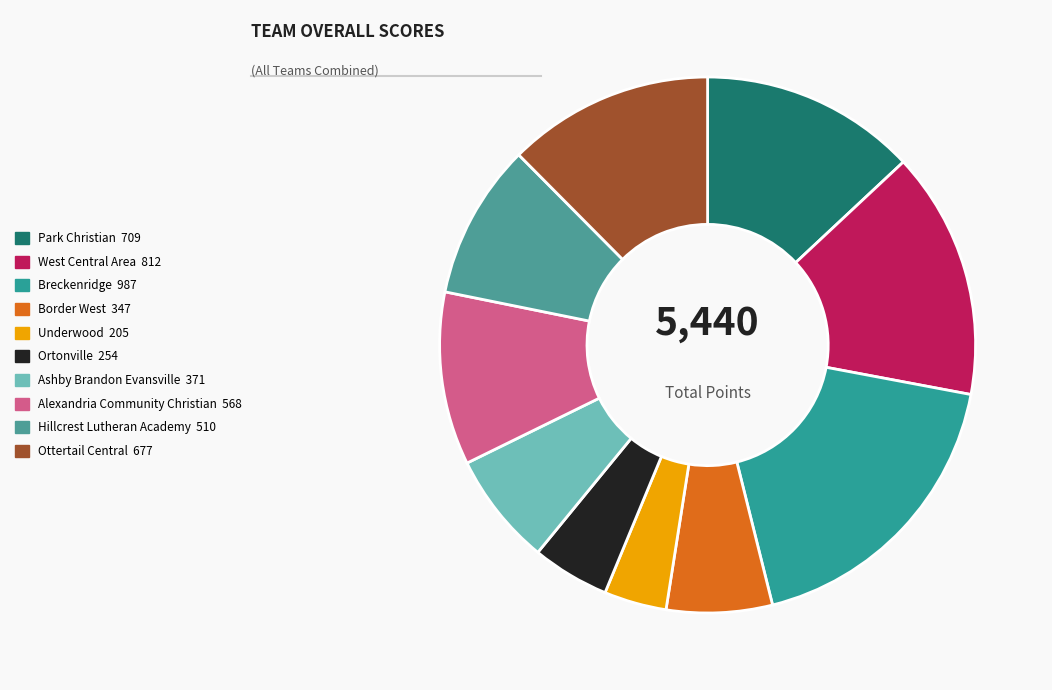

Count the number of slices in the pie.

10